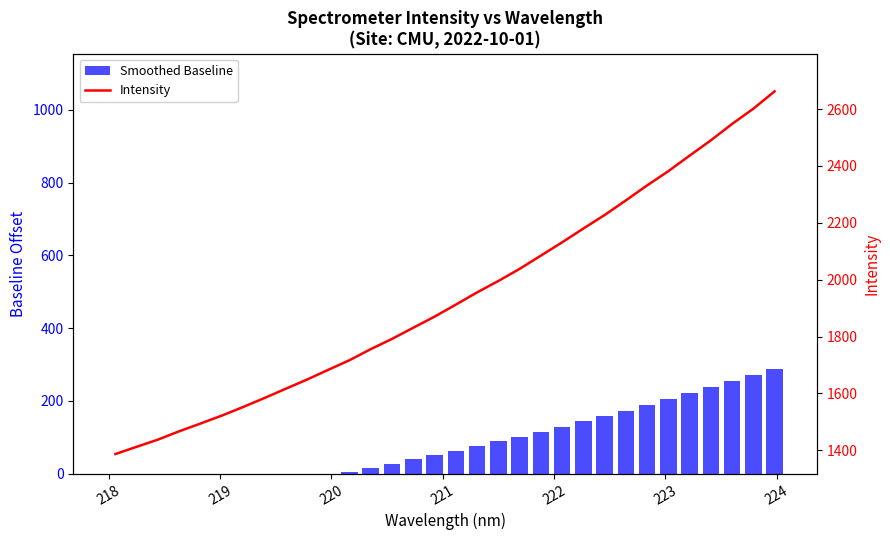

Rank the series by their maximum value, from highest to lowest.

Intensity, Smoothed Baseline